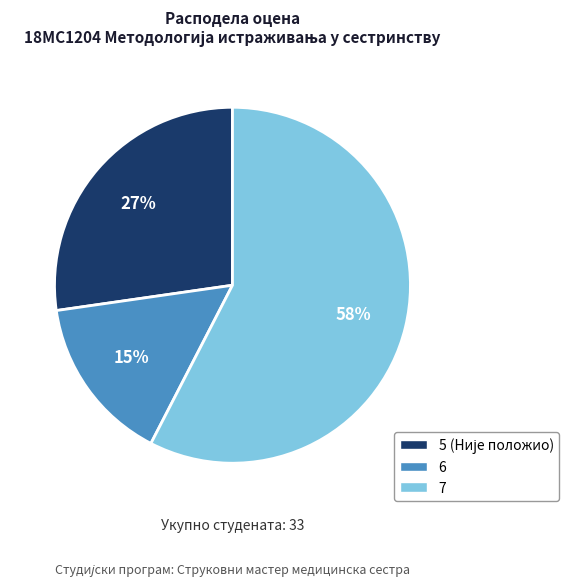

To the nearest percent, what is the average slice percentage?

33%